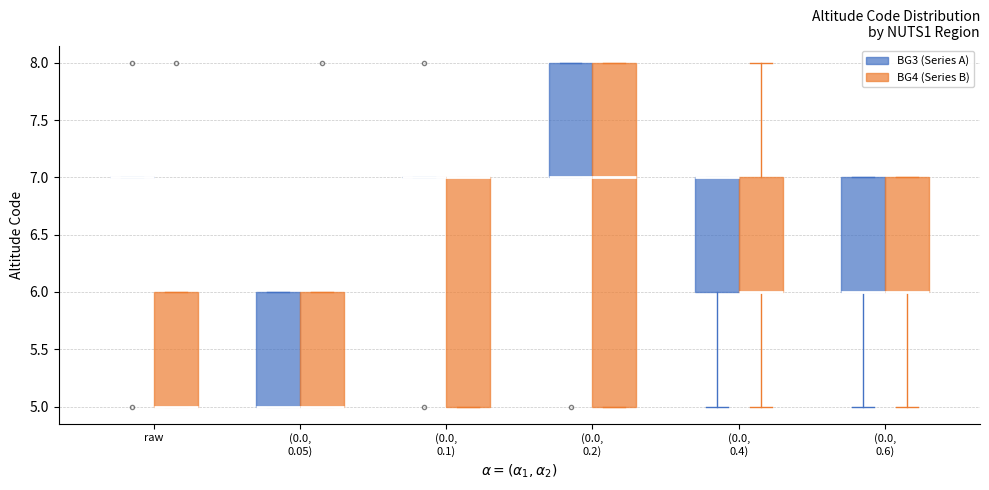

Reading left to right, transcribe this box plot: for each box, give where its median line is, the range the box spans, and where its two whiskers end, as read against the y-axis. The values are not printed on the chart, so give them approximately, as read against the axis.

raw (BG3 (Series A)): box collapsed to a line at 7, whiskers 7 to 7
raw (BG4 (Series B)): median 5 (drawn on the box's lower edge), box 5 to 6, whiskers 5 to 6
(0.0, 0.05) (BG3 (Series A)): median 5 (drawn on the box's lower edge), box 5 to 6, whiskers 5 to 6
(0.0, 0.05) (BG4 (Series B)): median 5 (drawn on the box's lower edge), box 5 to 6, whiskers 5 to 6
(0.0, 0.1) (BG3 (Series A)): box collapsed to a line at 7, whiskers 7 to 7
(0.0, 0.1) (BG4 (Series B)): median 7 (drawn on the box's upper edge), box 5 to 7, whiskers 5 to 7
(0.0, 0.2) (BG3 (Series A)): median 7 (drawn on the box's lower edge), box 7 to 8, whiskers 7 to 8
(0.0, 0.2) (BG4 (Series B)): median 7, box 5 to 8, whiskers 5 to 8
(0.0, 0.4) (BG3 (Series A)): median 7 (drawn on the box's upper edge), box 6 to 7, whiskers 5 to 7
(0.0, 0.4) (BG4 (Series B)): median 6 (drawn on the box's lower edge), box 6 to 7, whiskers 5 to 8
(0.0, 0.6) (BG3 (Series A)): median 6 (drawn on the box's lower edge), box 6 to 7, whiskers 5 to 7
(0.0, 0.6) (BG4 (Series B)): median 6 (drawn on the box's lower edge), box 6 to 7, whiskers 5 to 7